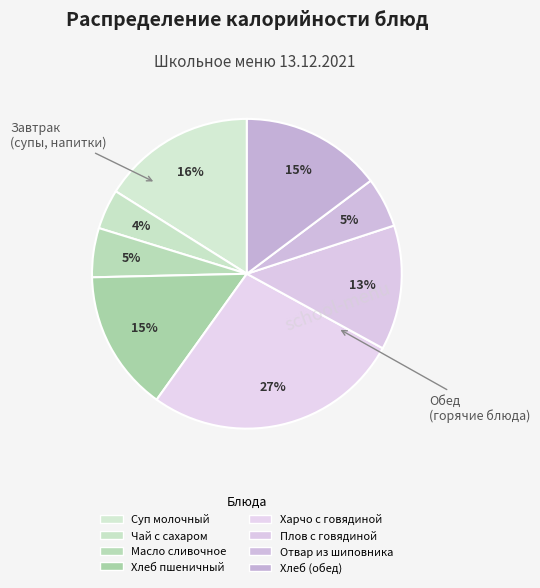

Count the number of slices in the pie.

8